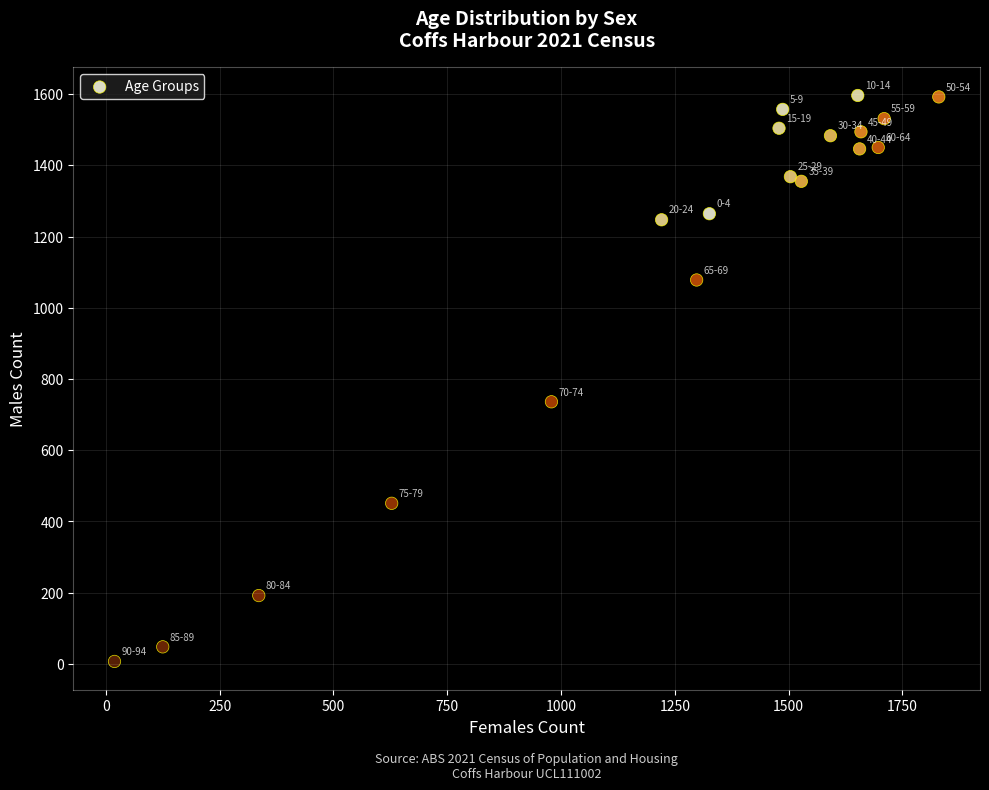

What Y value in the scatter plot is closest to 801?

736